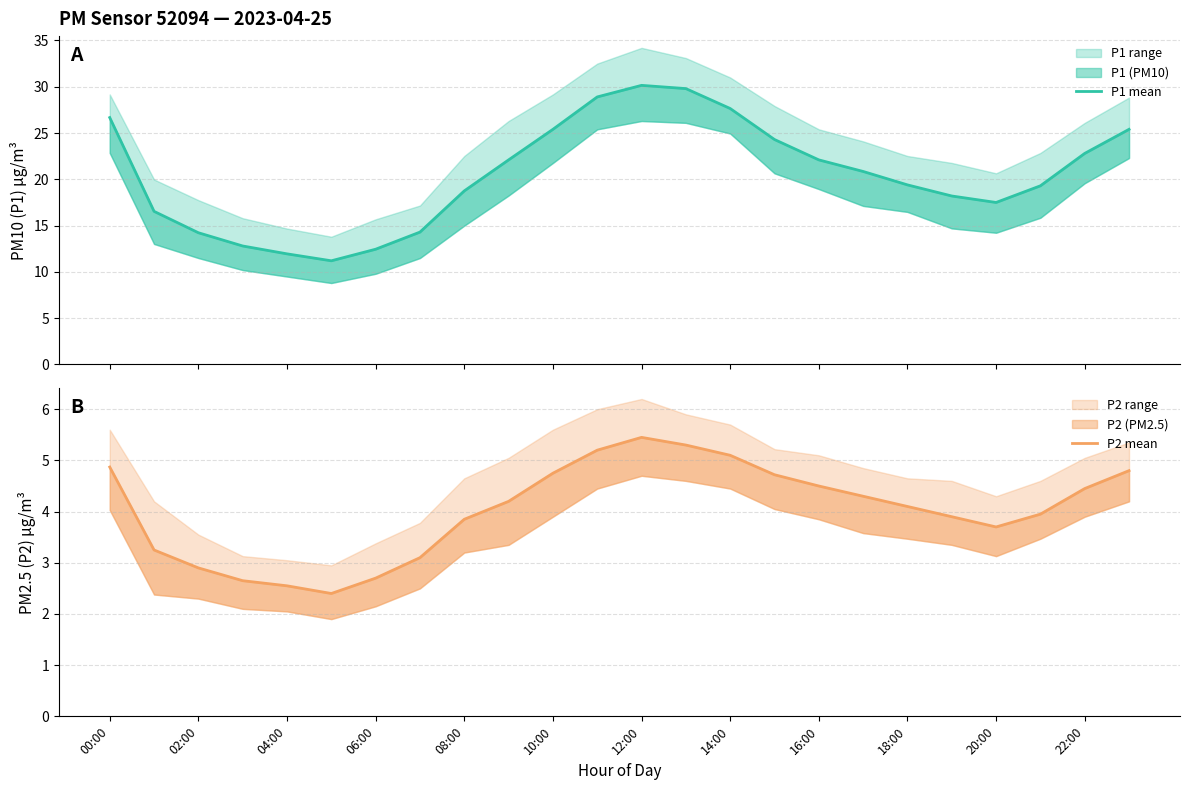

The value of P2 mean at 22:00 is 7.0. True or false?

False